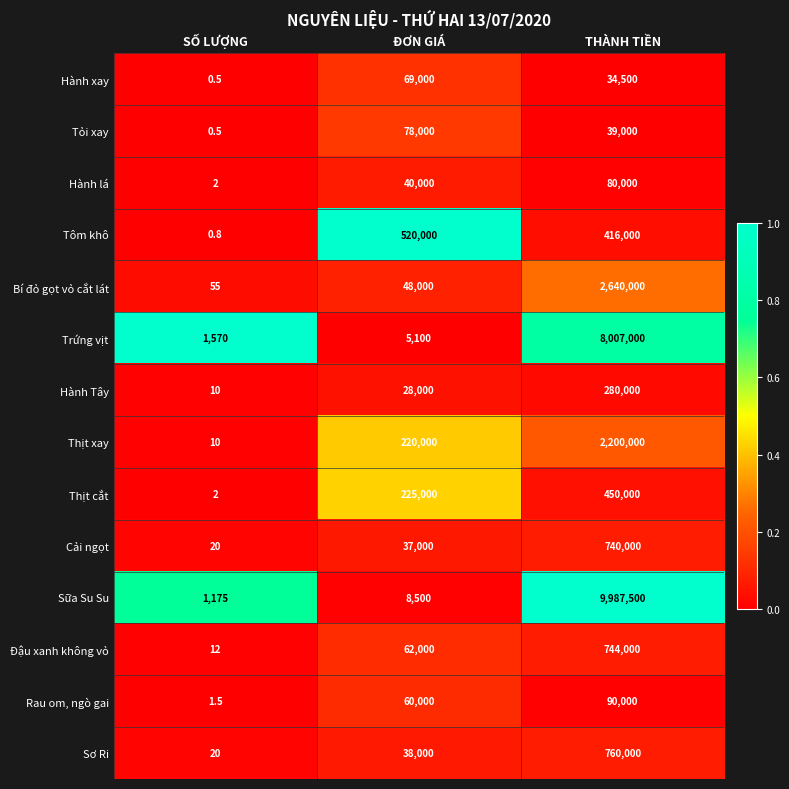

Between SỐ LƯỢNG and ĐƠN GIÁ, which series saw the biggest shift?

Tôm khô